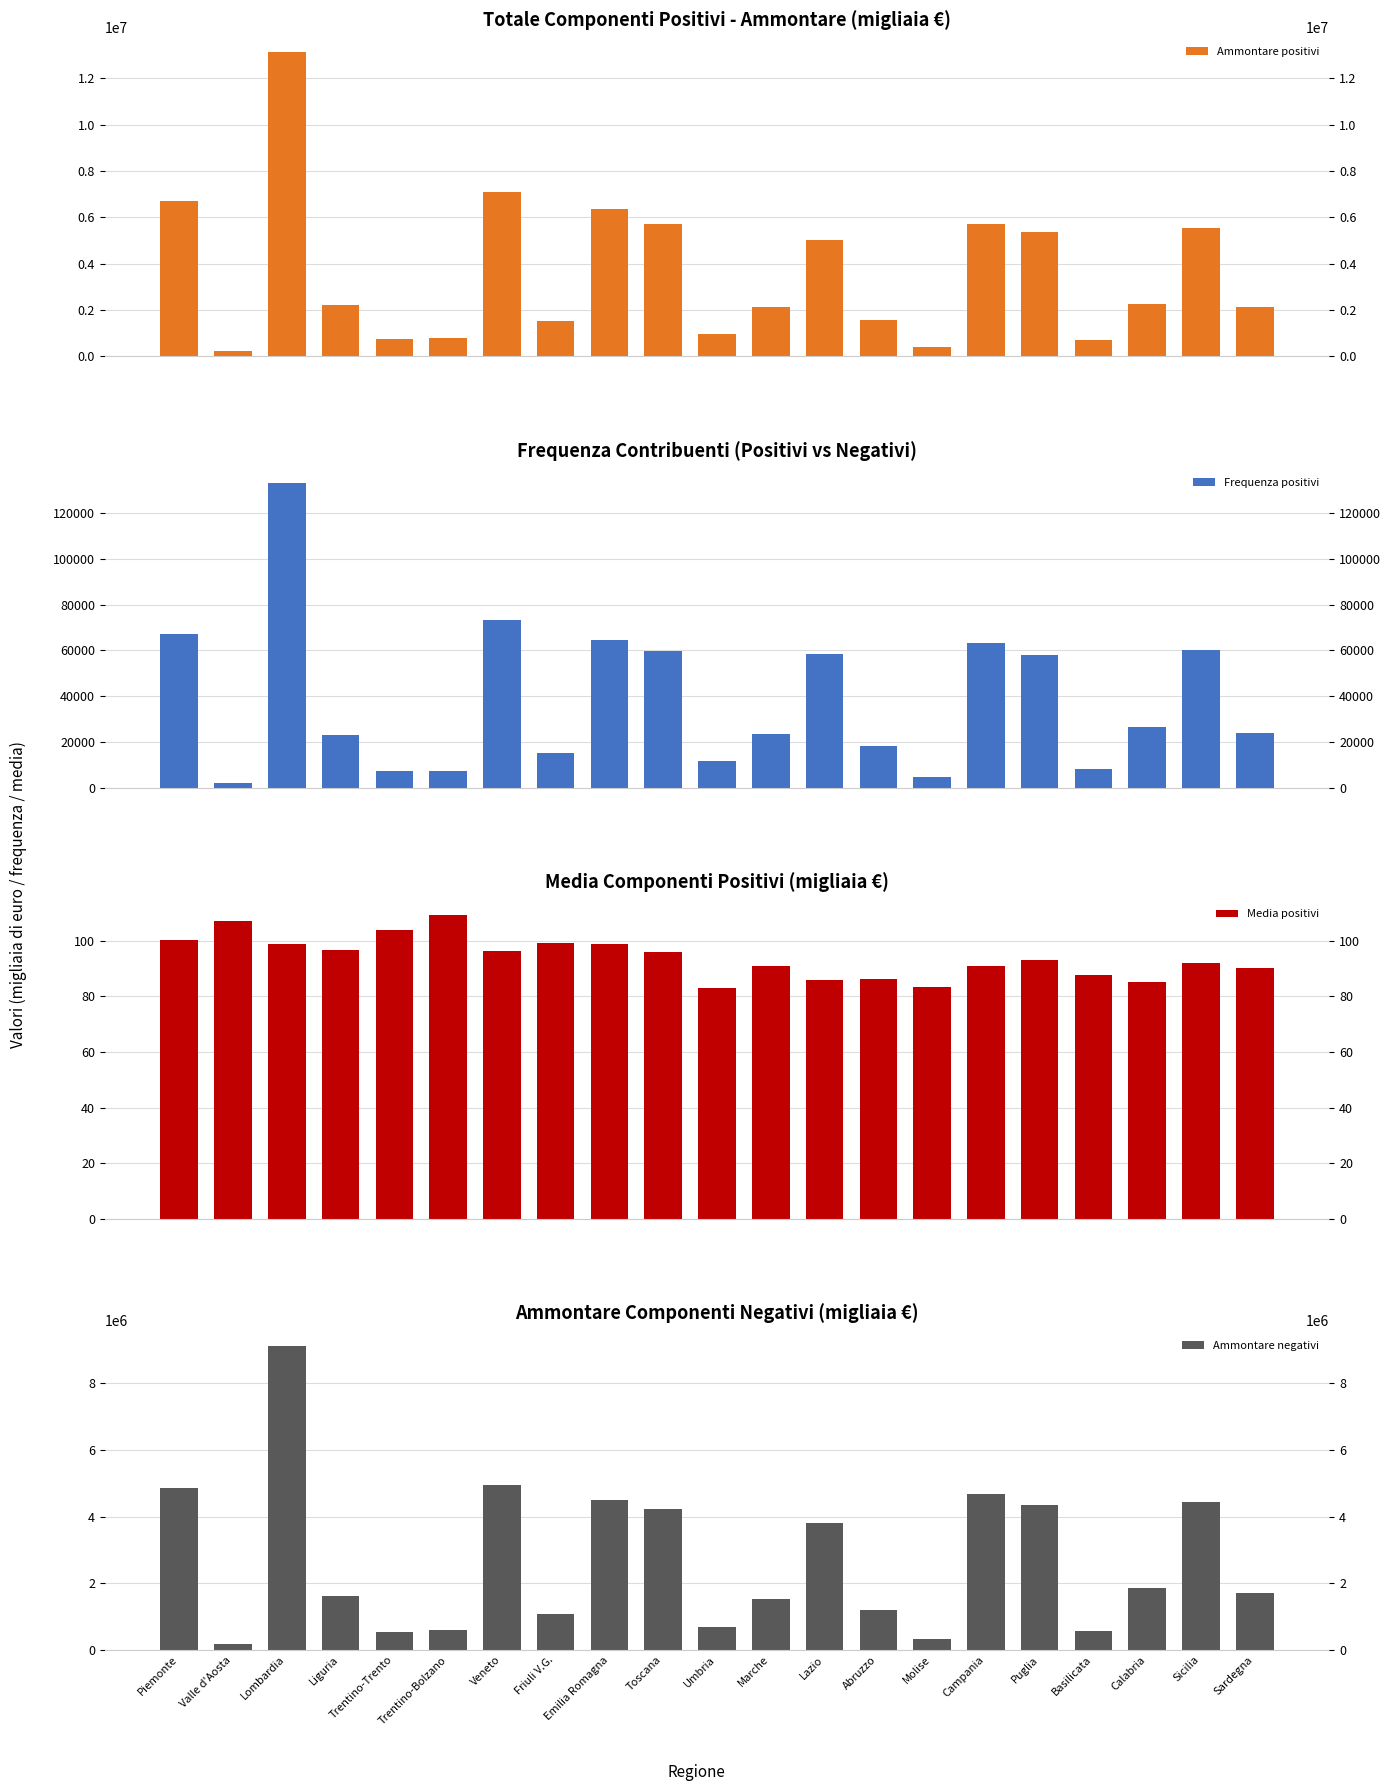

What is the sum of the Frequenza positivi values at Trentino-Bolzano and Liguria?

30620.0